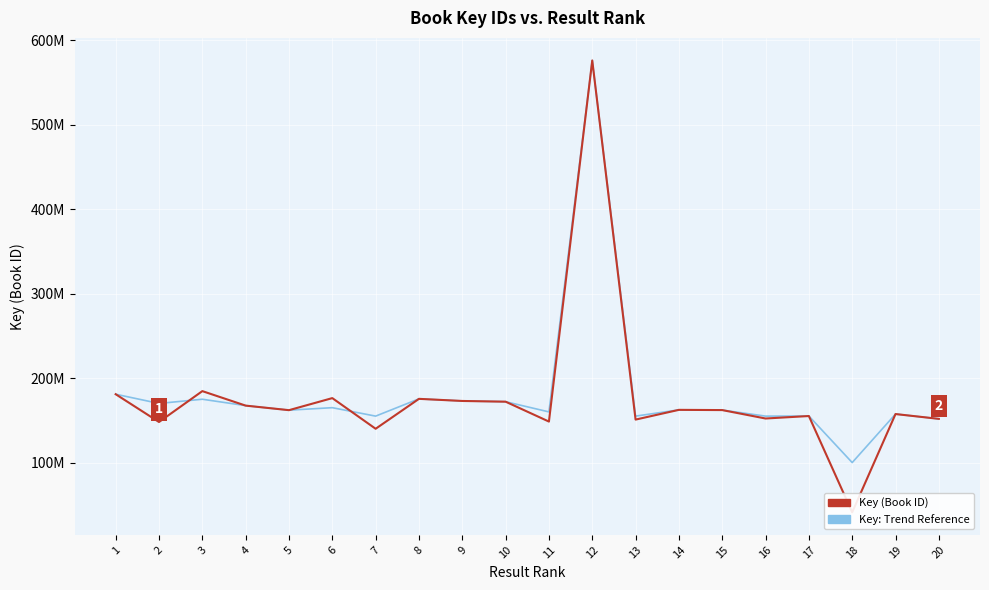

Reading right to left, transcribe all the data shown in this chart.

Key: Trend Reference: 151757759	157461208	100000000	155117450	155000000	162157806	162426294	155000000	576083397	160000000	172091926	172949207	175455685	155000000	165000000	162055600	167443112	175000000	170000000	180935585
Key (Book ID): 151757759	157461208	41118838	155117450	152179474	162157806	162426294	150888395	576083397	148554894	172091926	172949207	175455685	140031427	176334584	162055600	167443112	184600980	148029300	180935585